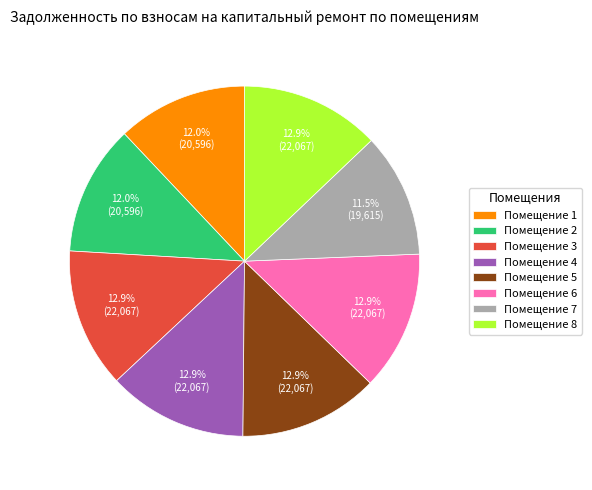

Does Помещение 2 account for over 50% of the chart?

No